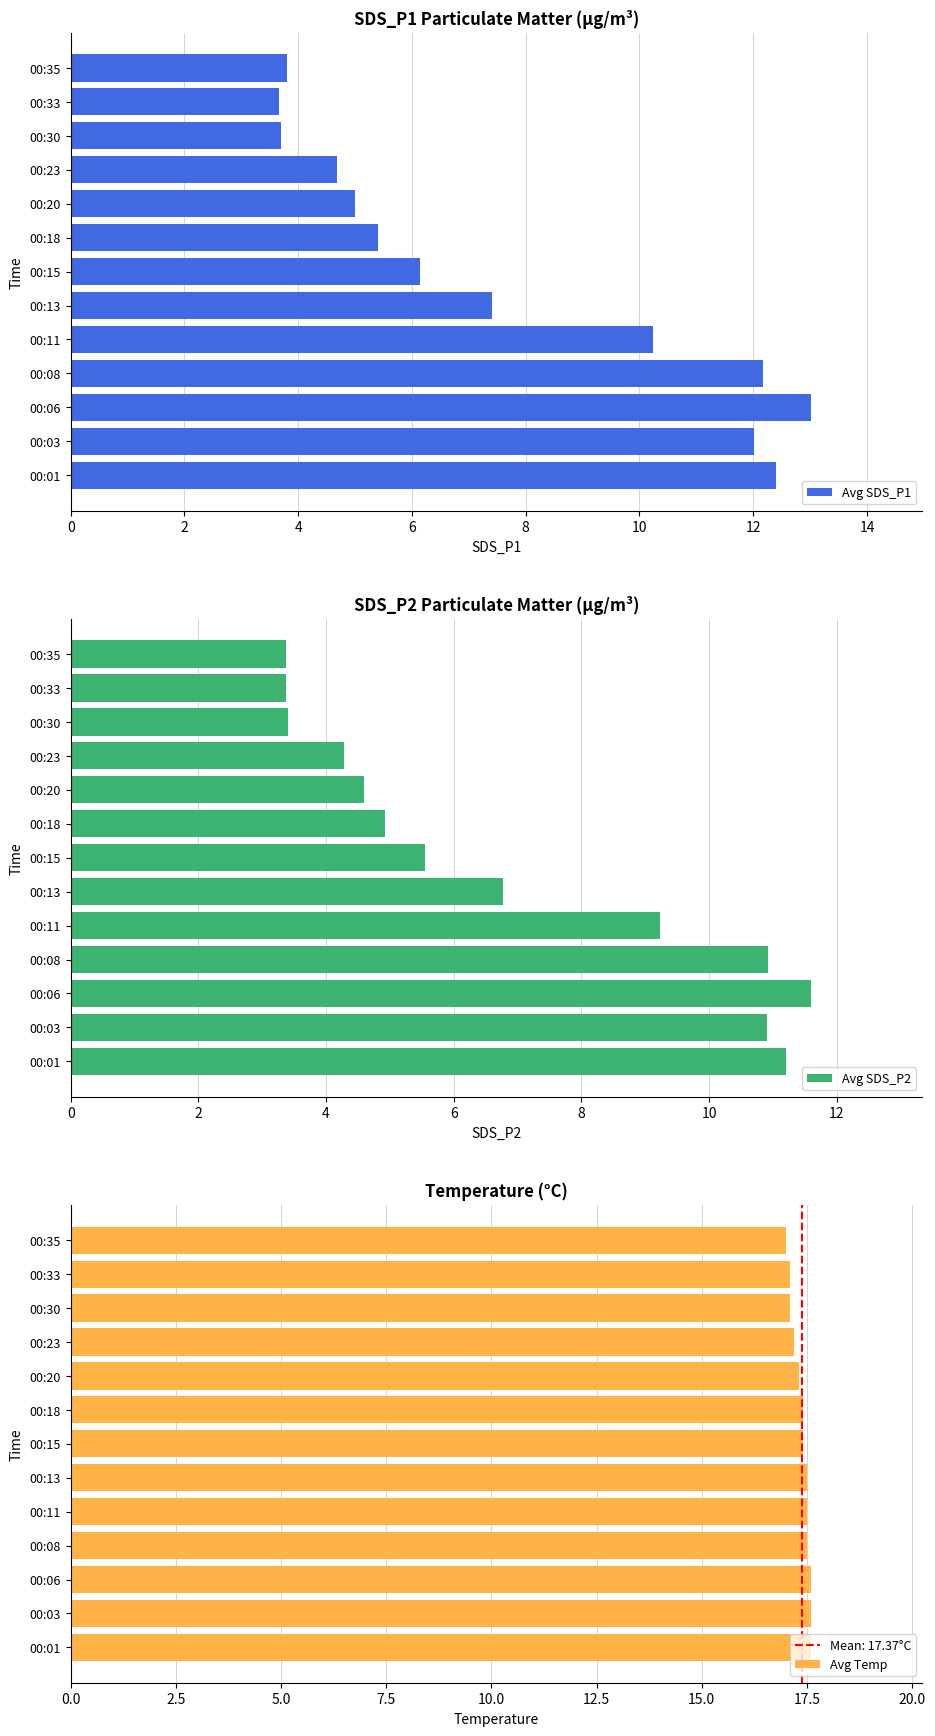

What is the approximate value of Avg Temp at 00:11?

17.5